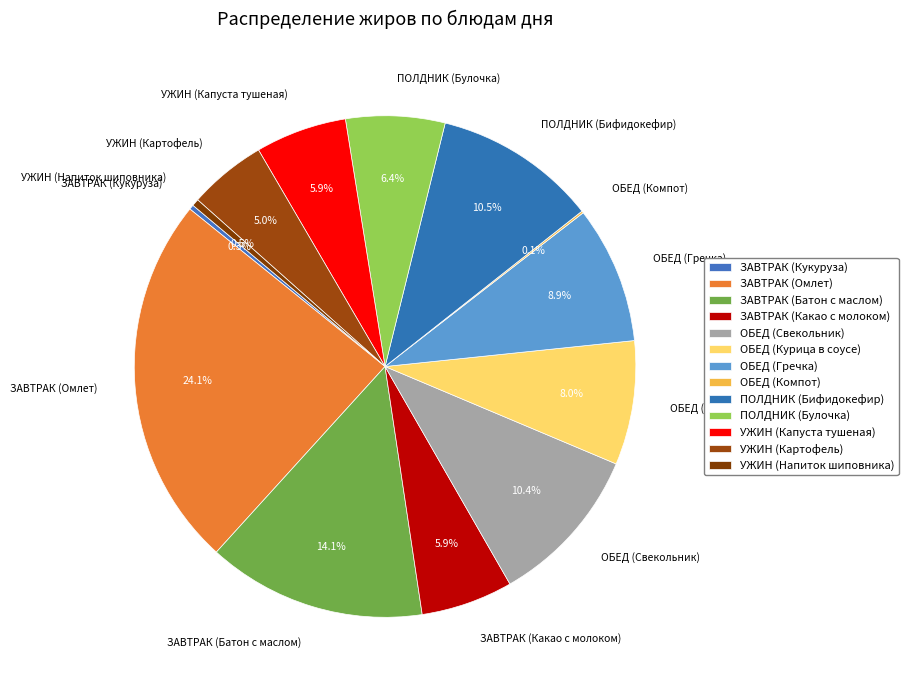

Is there any slice that represents more than half of the pie?

No